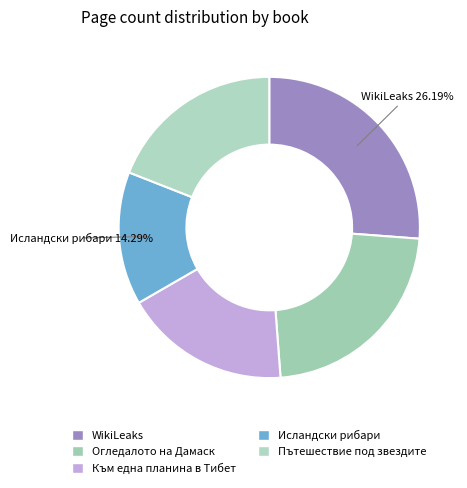

Count the number of slices in the pie.

5